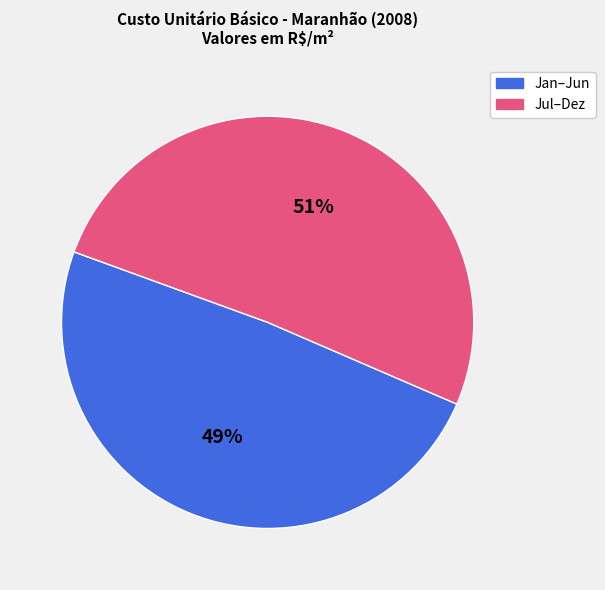

How many segments does this pie chart have?

2